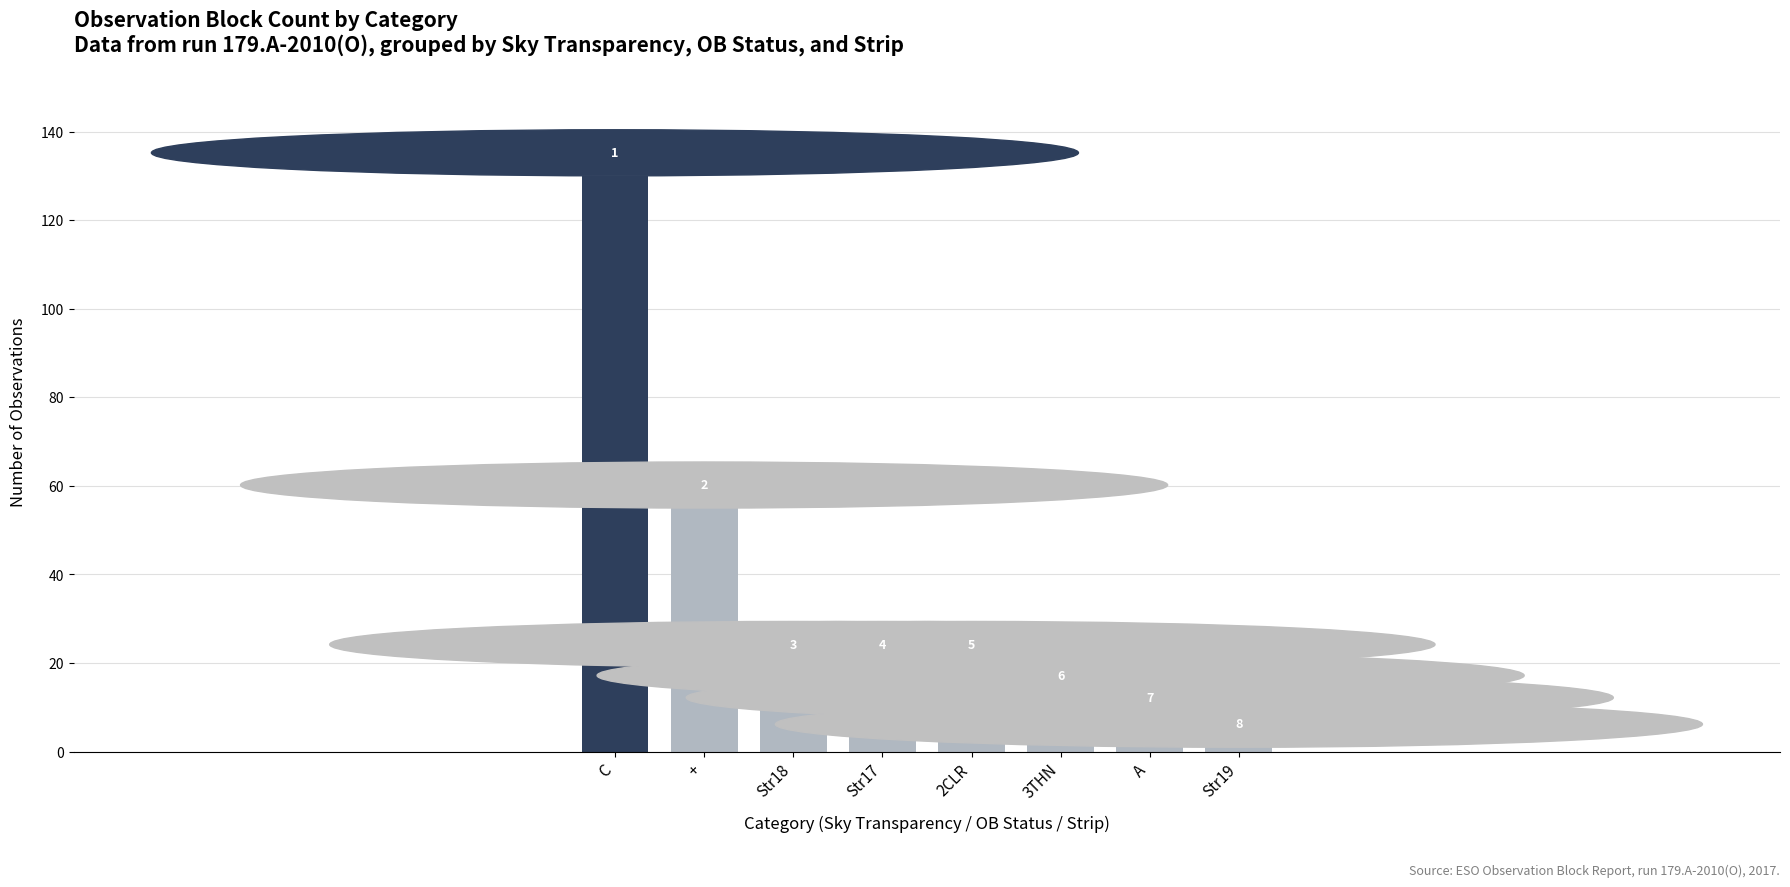

Reading left to right, list all the values displayed in this chart.

130	55	19	19	19	12	7	1